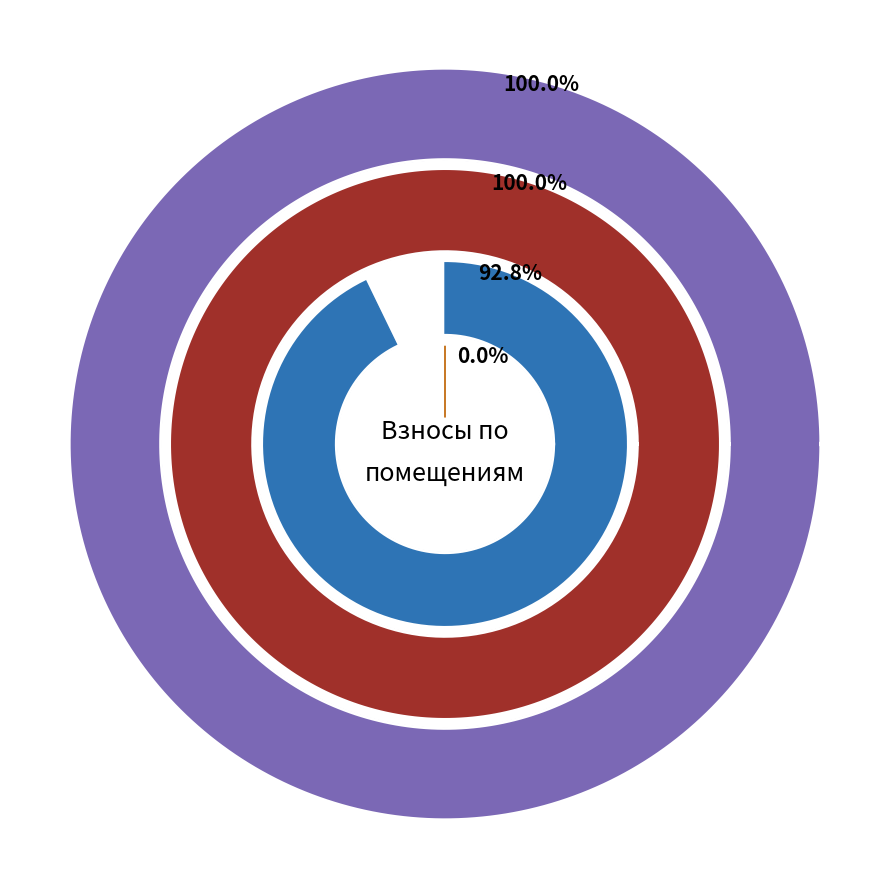

Does any single category account for the majority?

Yes